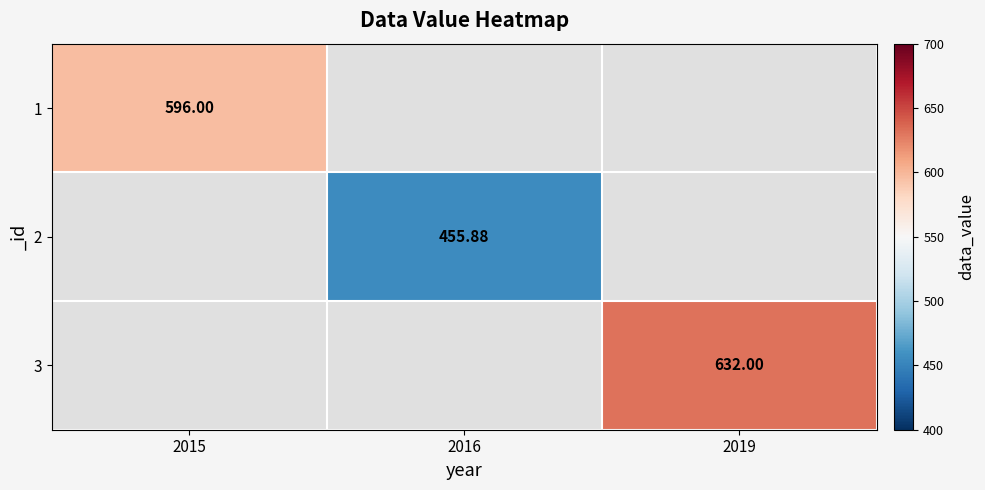

At how many categories does at least one series exceed 529?

2